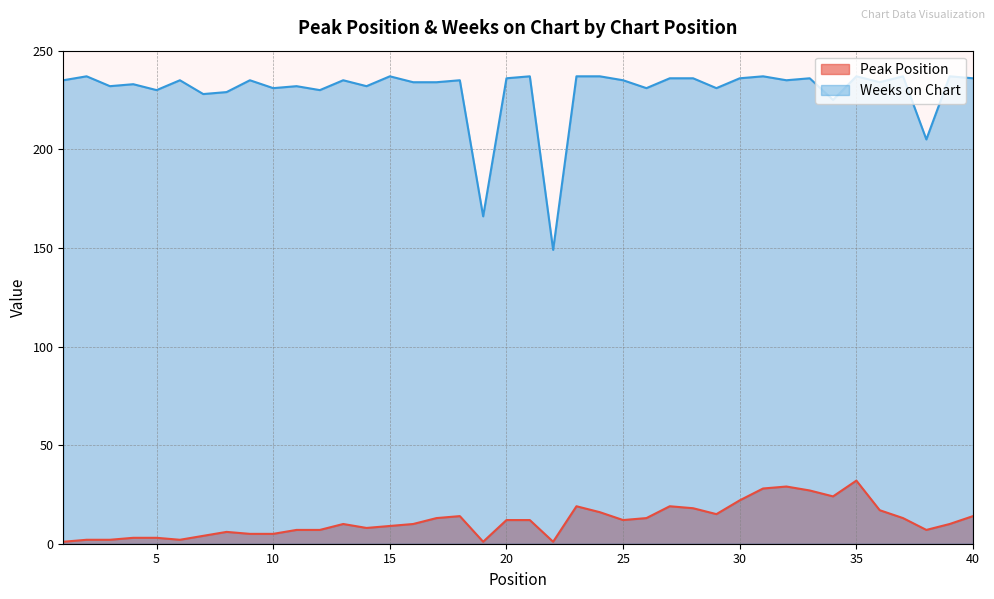

What is the minimum value for Peak Position?

1